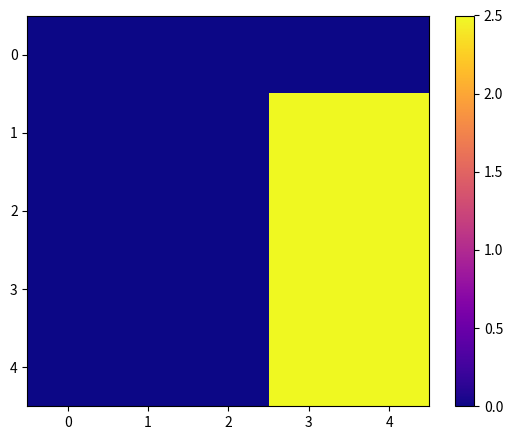

Count the number of categories in the chart.

5